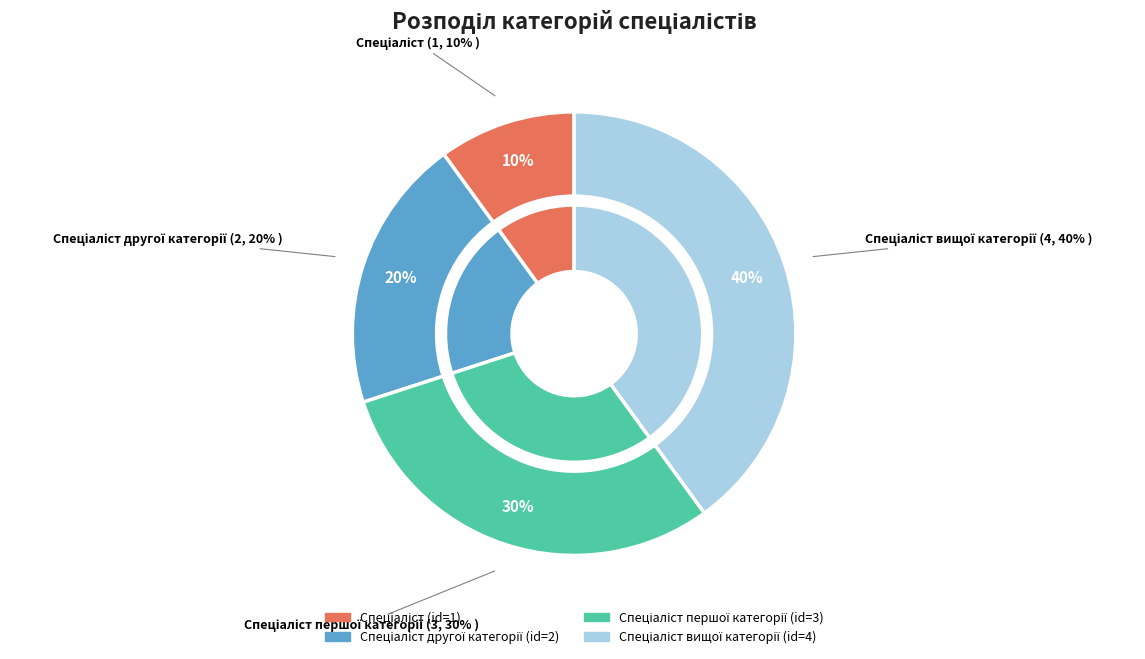

Do Спеціаліст and Спеціаліст другої категорії together represent more than half of the pie?

No